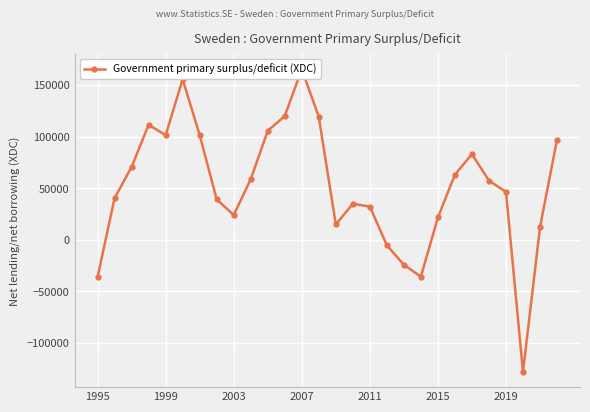

What value does the data have at 1995?

-36288